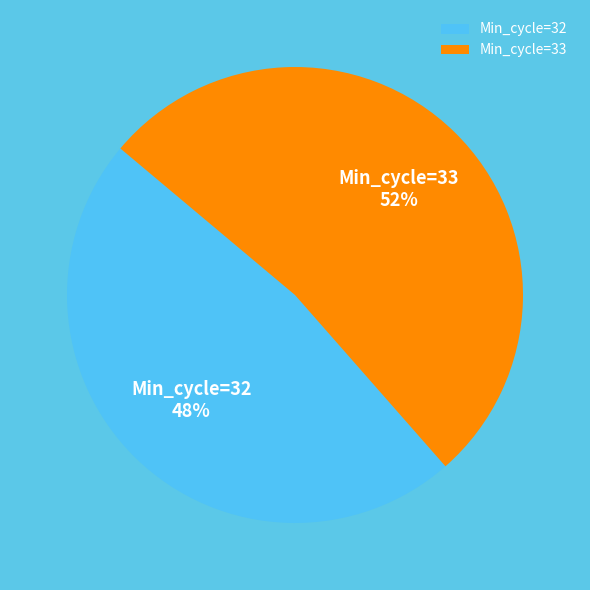

Do Min_cycle=33 and Min_cycle=32 together represent more than half of the pie?

Yes